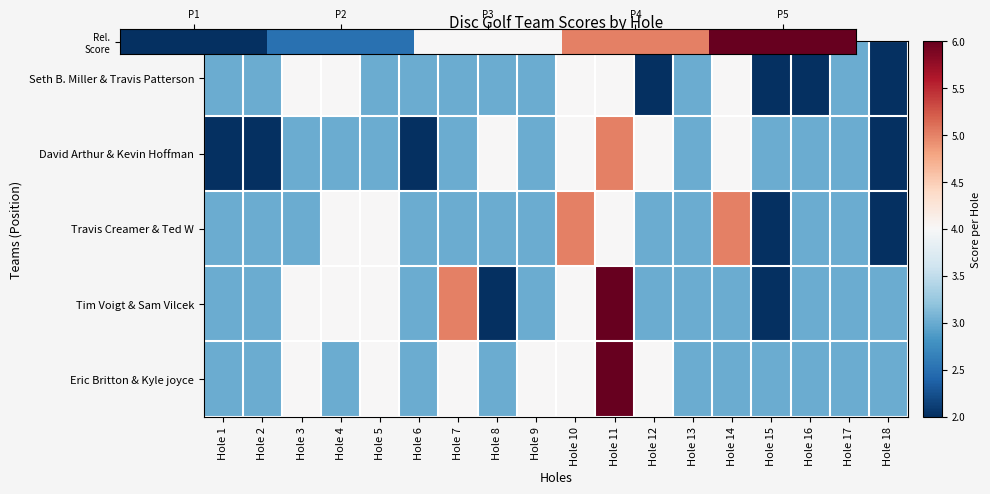

What is the average value of the Tim Voigt & Sam Vilcek series?

3